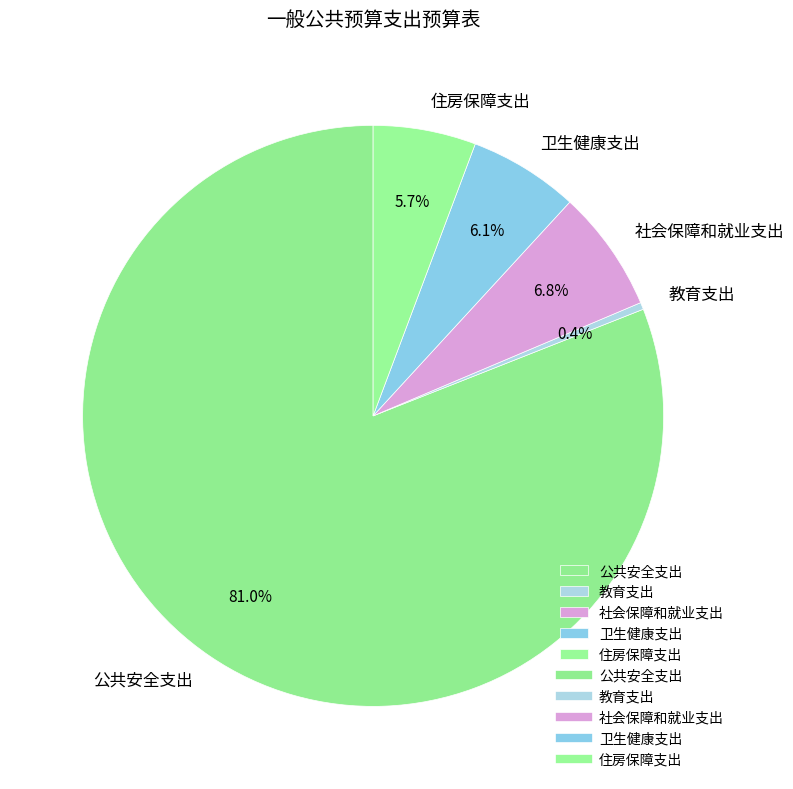

To the nearest percent, what is the difference between the 公共安全支出 and 住房保障支出 slice percentages?

75%